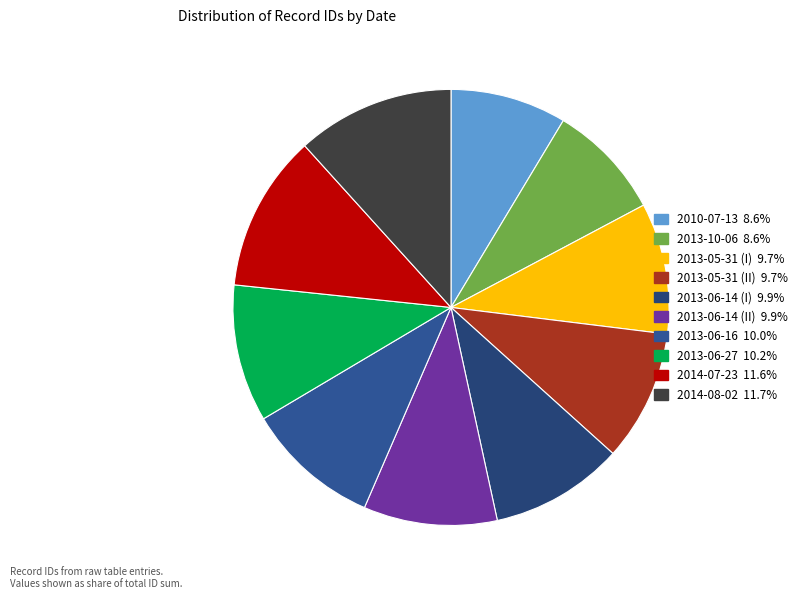

Approximately how many times larger is the value at 2014-07-23 compared to 2013-06-16?

1.2